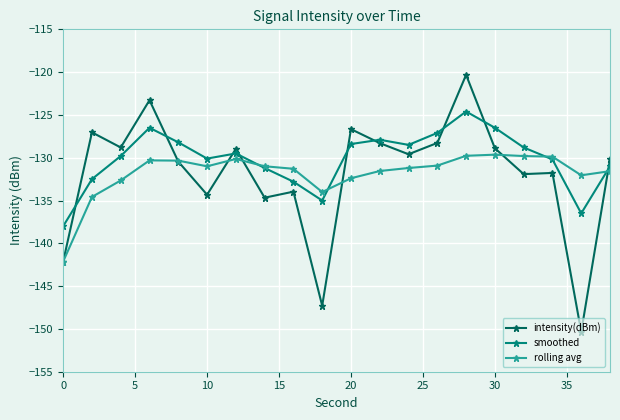

True or false: rolling avg and intensity(dBm) intersect in this chart.

True